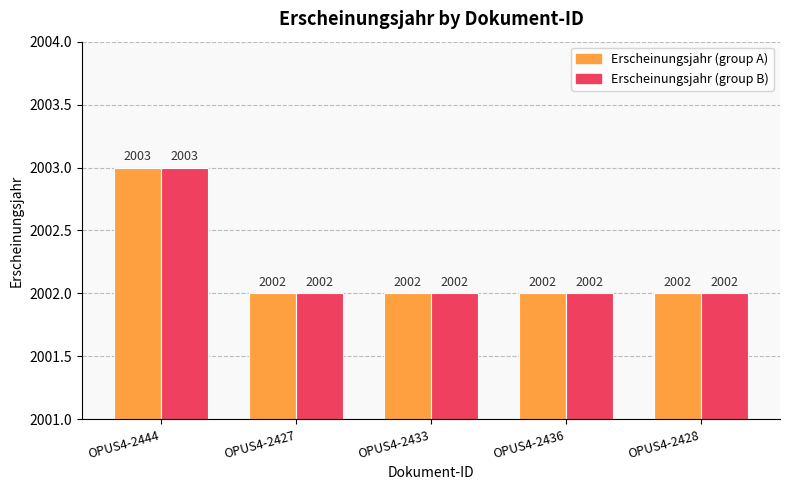

What is the label of the 1st bar from the left?

OPUS4-2444